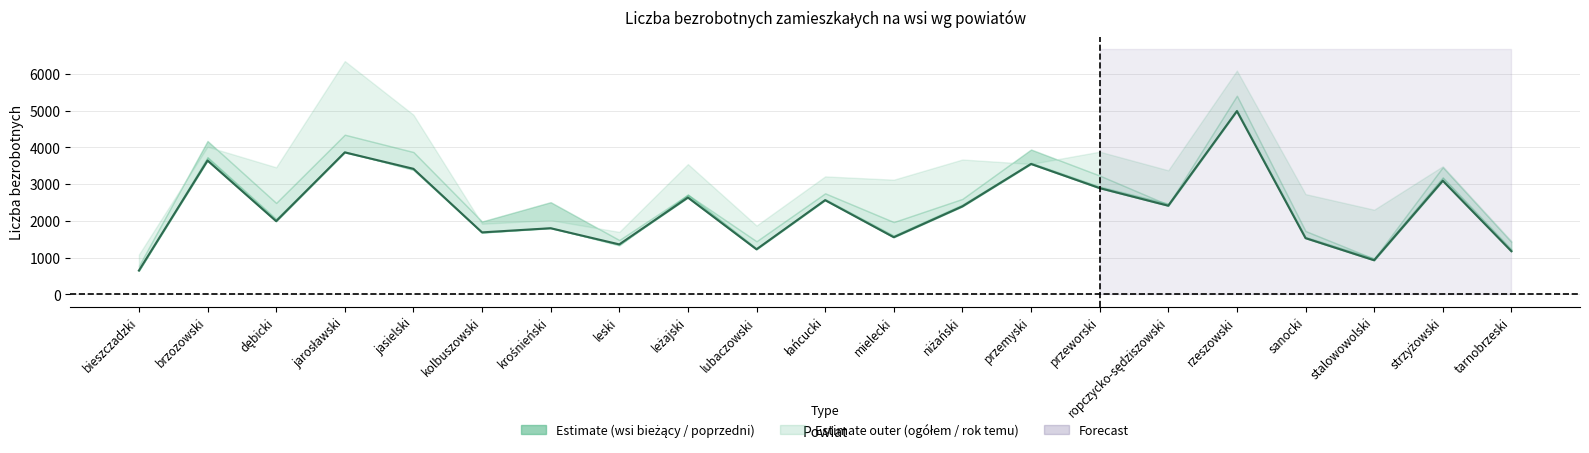

The chart shows a value of 3914 at leżajski. True or false?

False